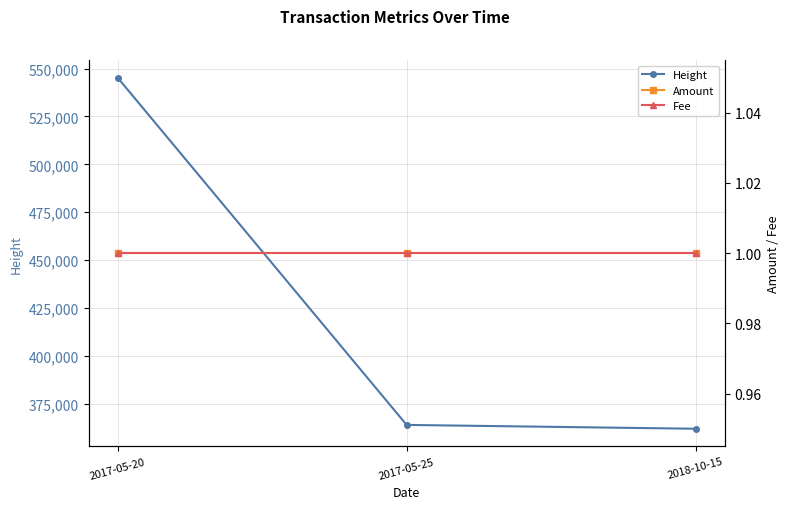

Which has a higher value, 2017-05-20 or 2018-10-15?

2017-05-20